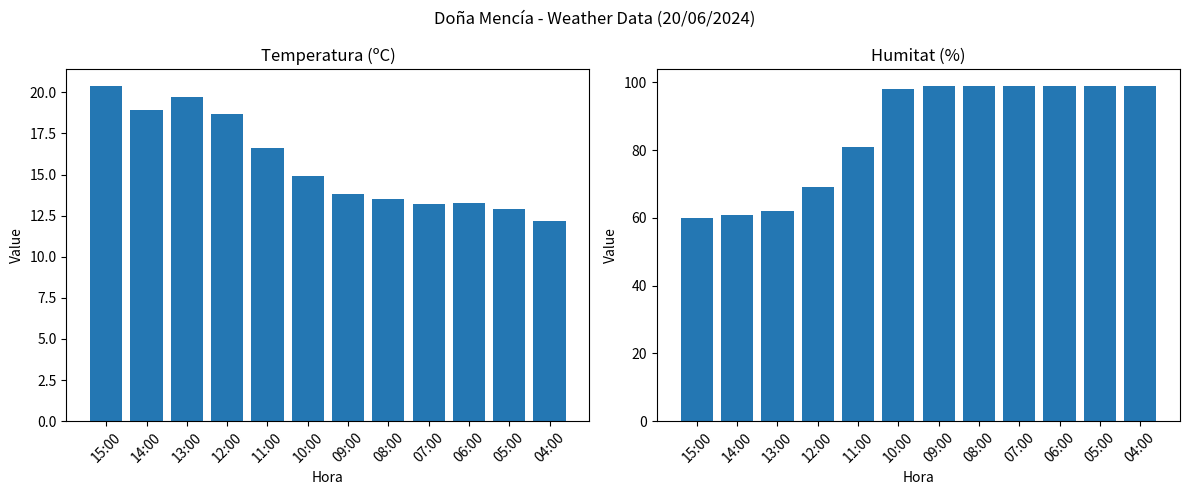

What is the lowest value of the Temperatura (ºC) series?

12.2